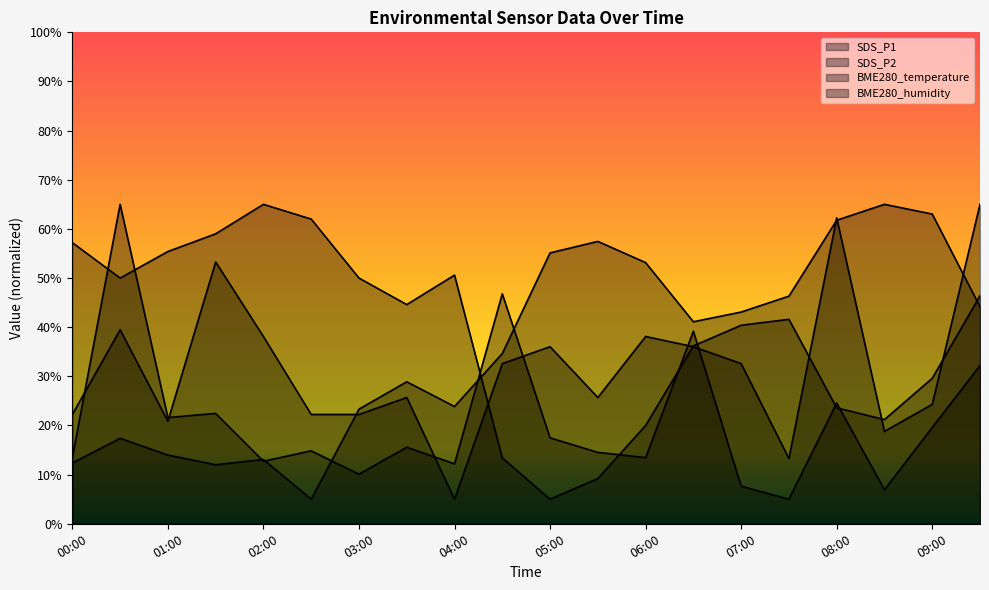

What is the average value of the BME280_humidity series?

35.7